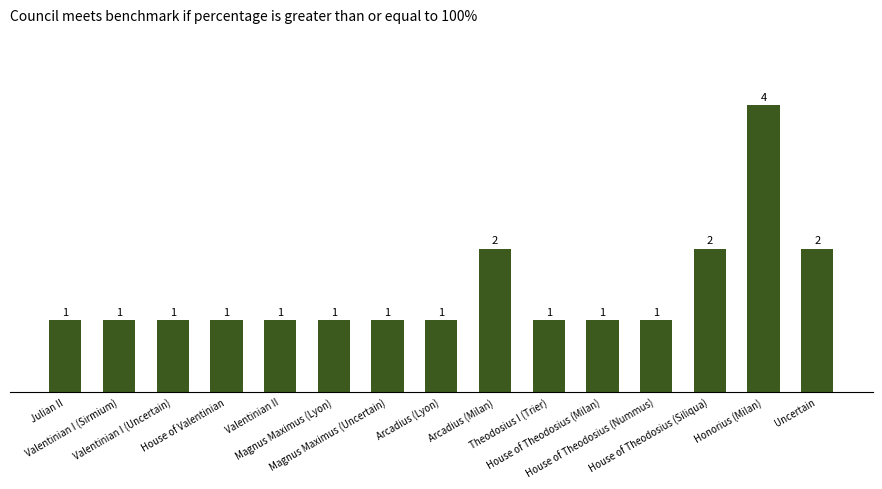

How many bars are there in total?

15